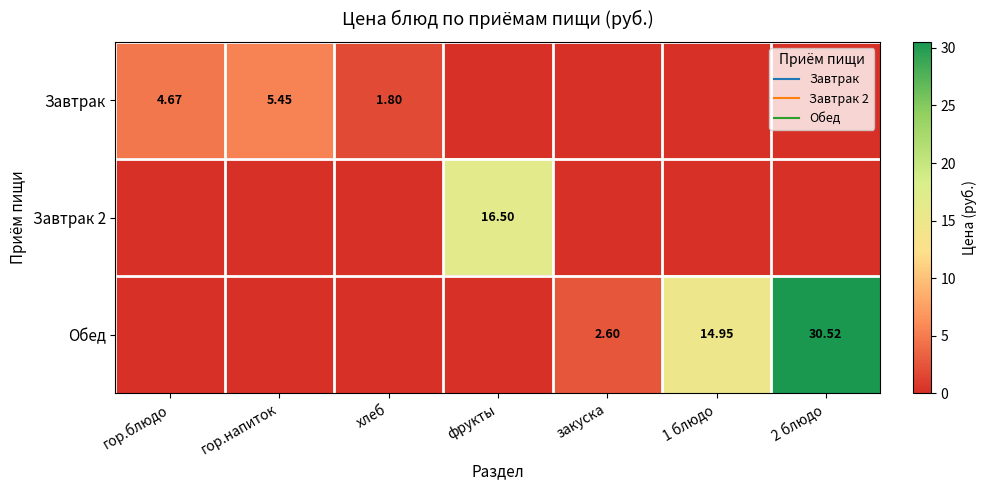

Which series changed the most between закуска and 2 блюдо?

Обед